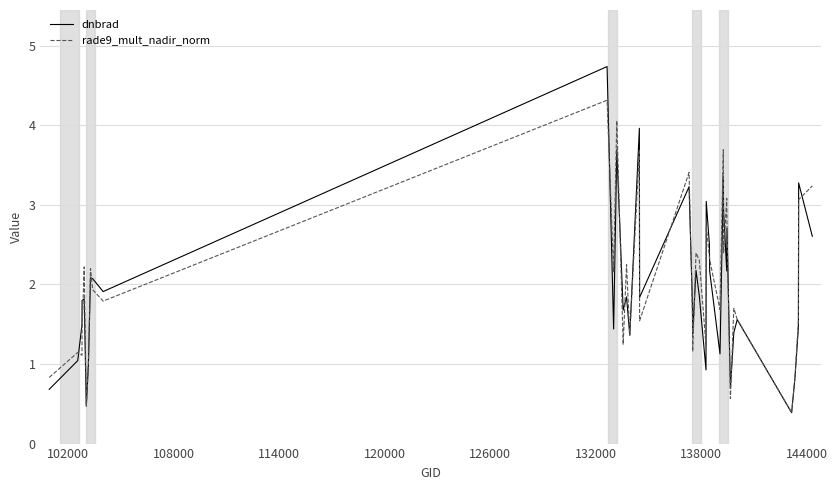

What is the maximum value for rade9_mult_nadir_norm?

4.3